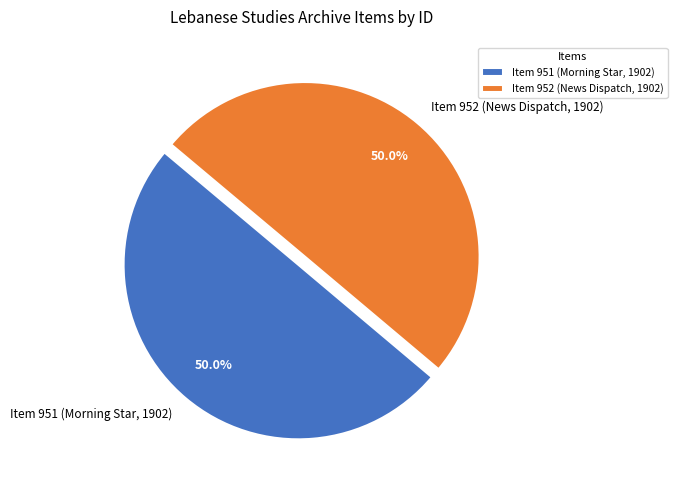

To the nearest percent, what percentage of the pie is Item 951 (Morning Star, 1902)?

50%